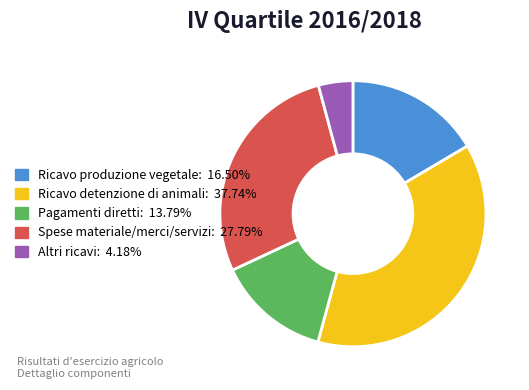

Do Ricavo detenzione di animali: 37.74% and Spese materiale/merci/servizi: 27.79% together represent more than half of the pie?

Yes